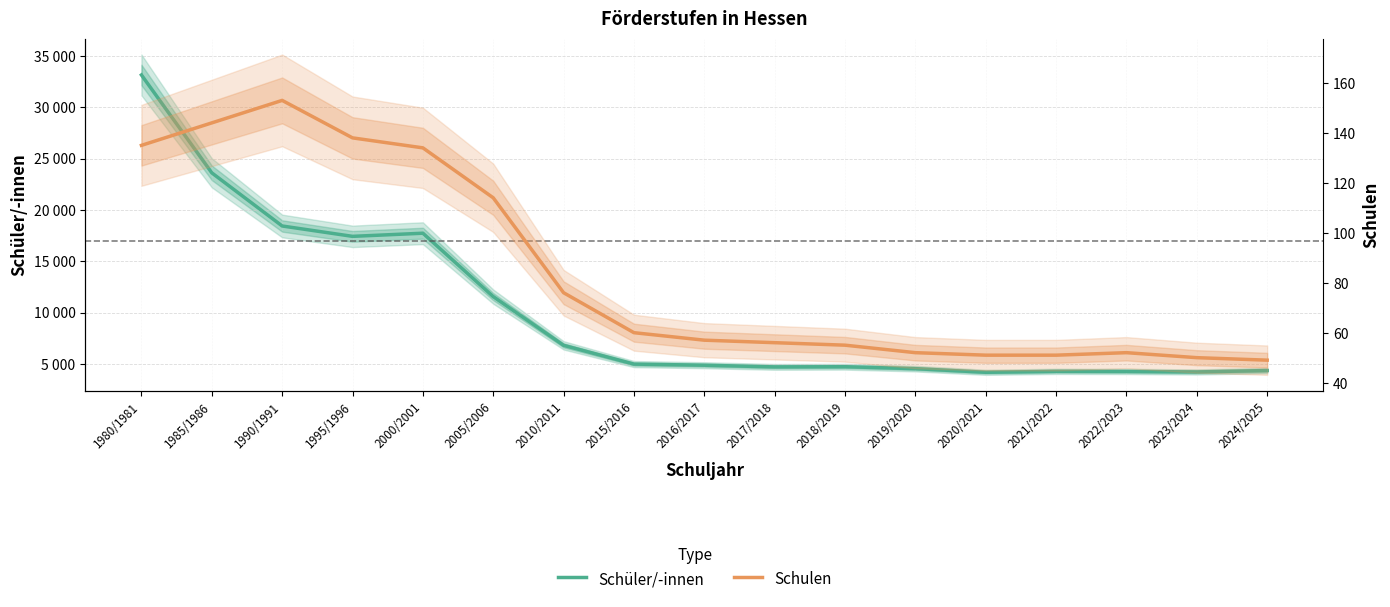

Is it true that Schüler/-innen equals 23612 at 1985/1986?

True